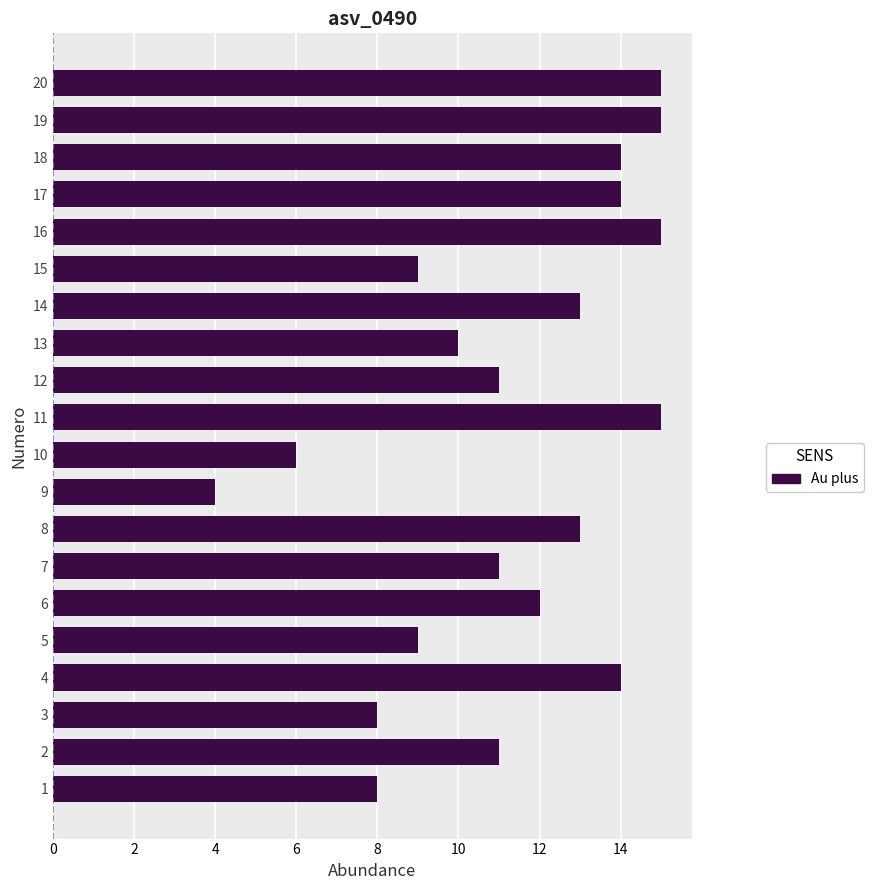

What is the change in value from 3 to 6?

+4